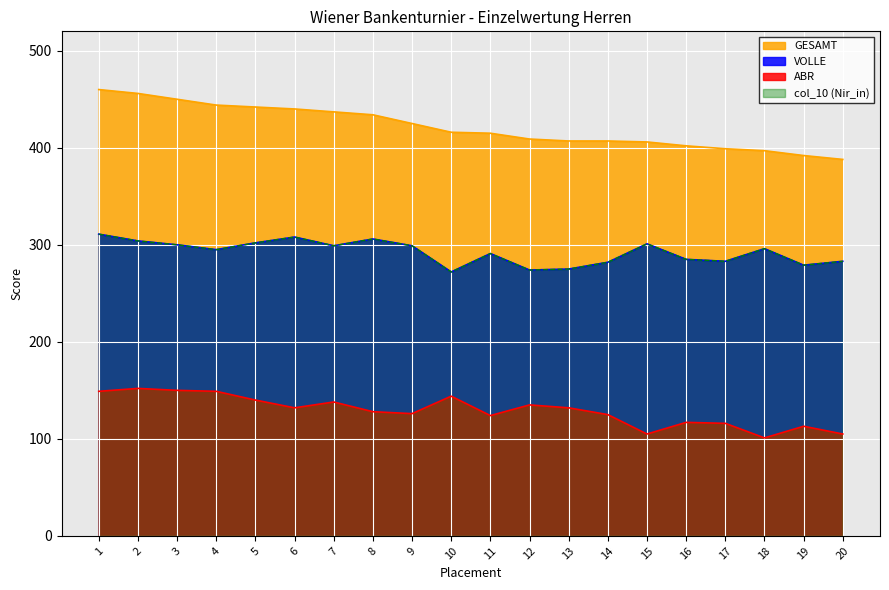

What are all the series names shown in the legend?

VOLLE, ABR, GESAMT, col_10